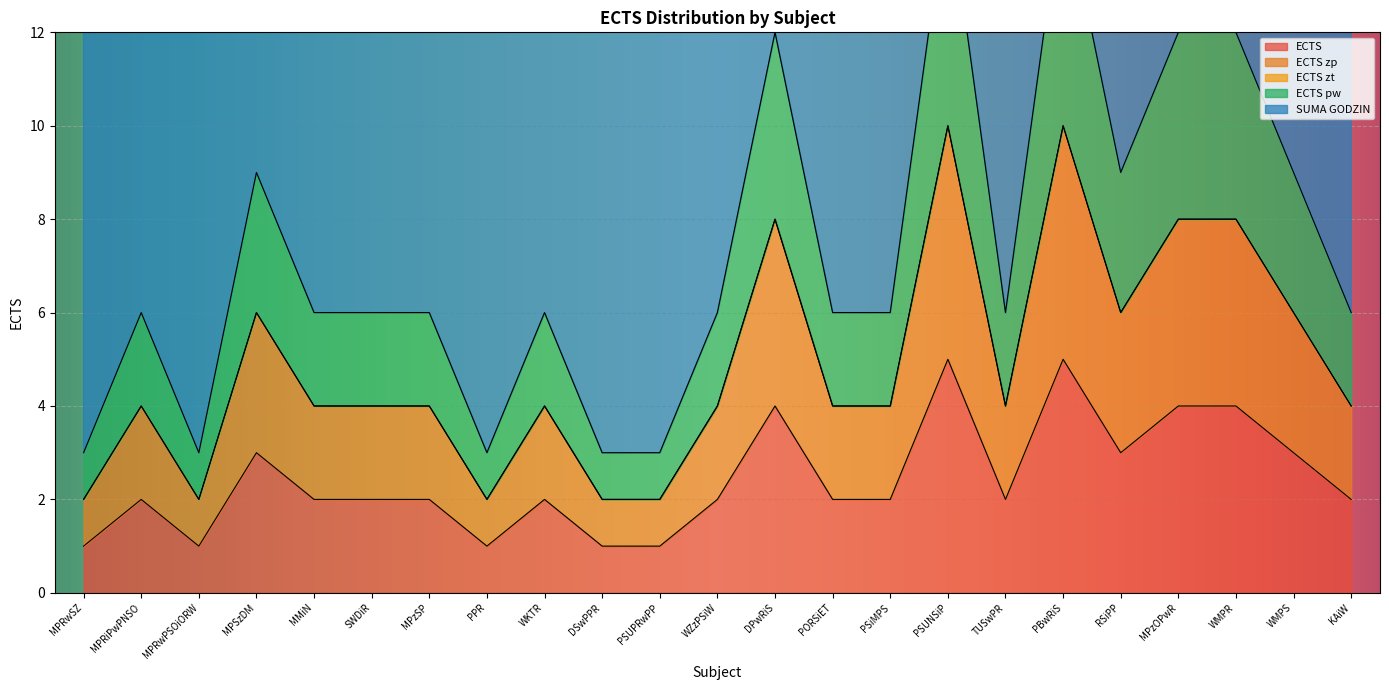

Which label corresponds to the largest value in the chart?

PBwRiS